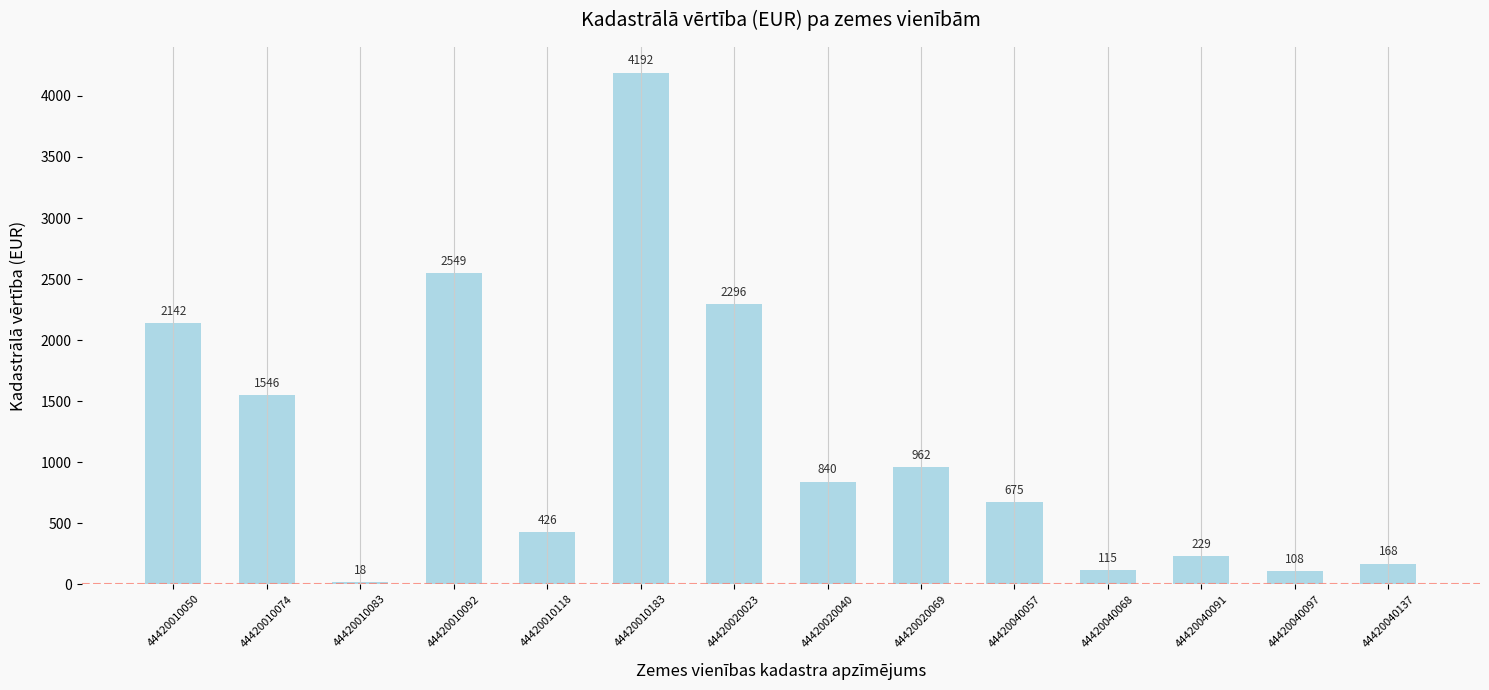

Which label corresponds to the largest value in the chart?

44420010183